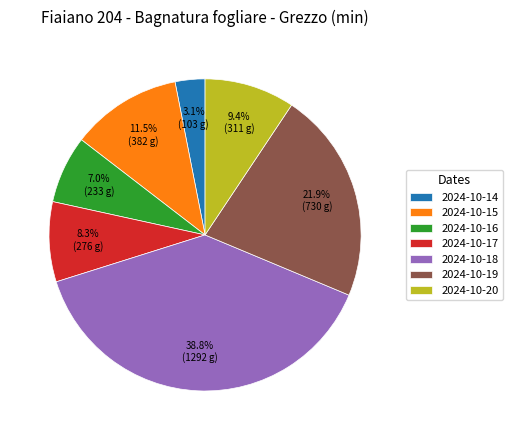

What is the ratio of the value at 2024-10-18 to the value at 2024-10-19?

1.8